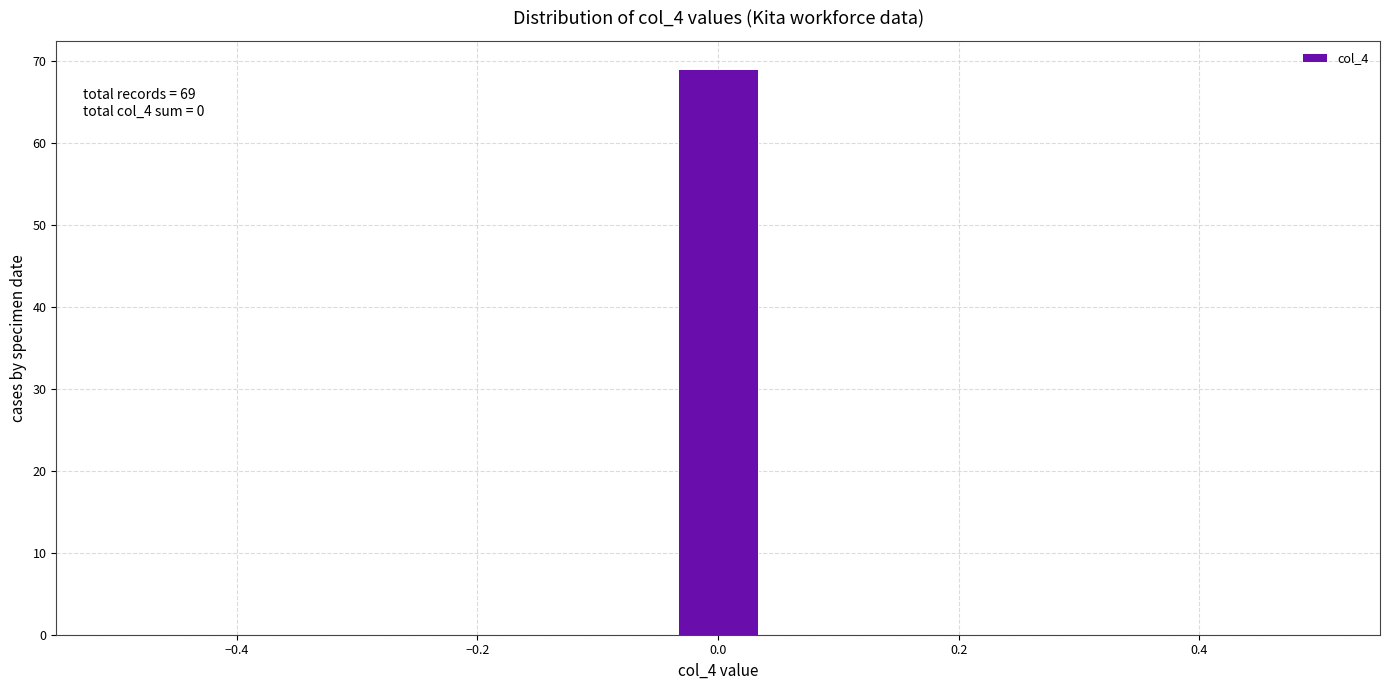

Around what value on the x-axis is the tallest bar? Give the approximate position of its centre, as read against the axis.

0.00